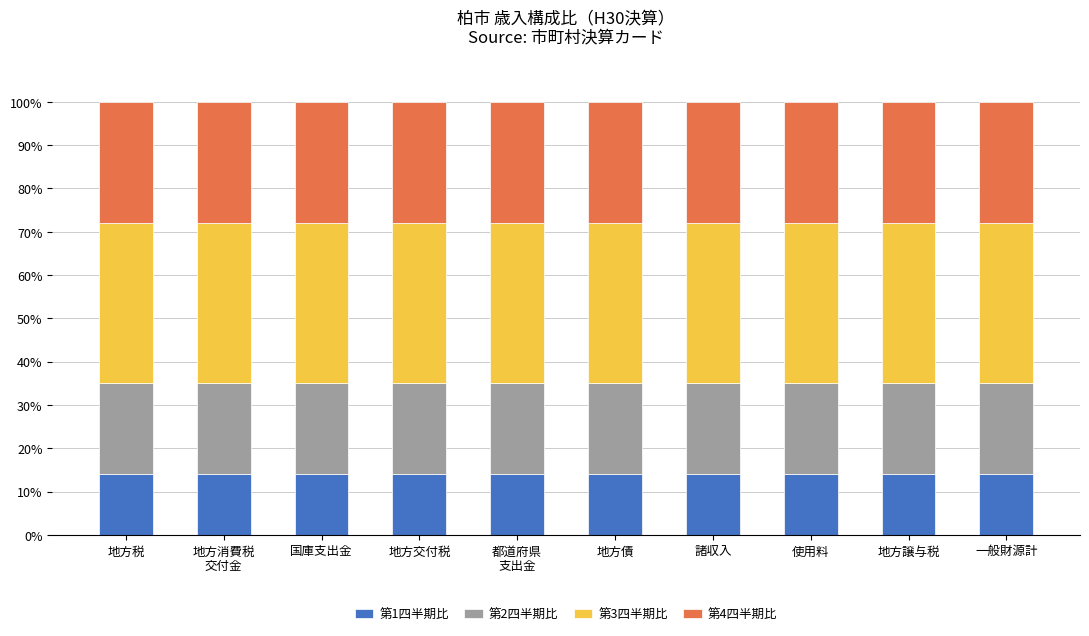

What is the total value across all series at 地方譲与税?

100.0